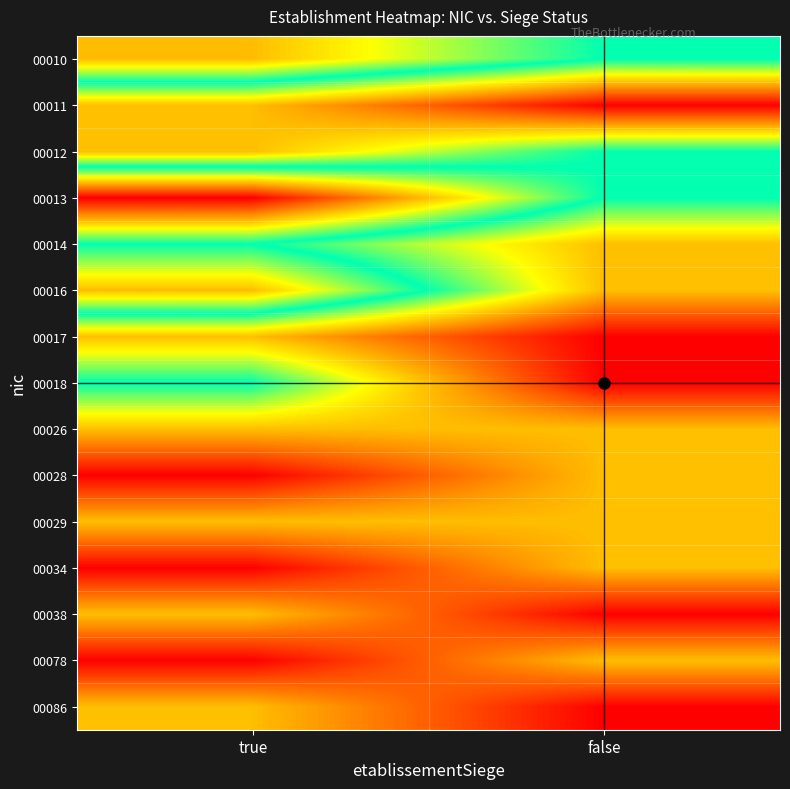

What is the total value across all series at false?

13